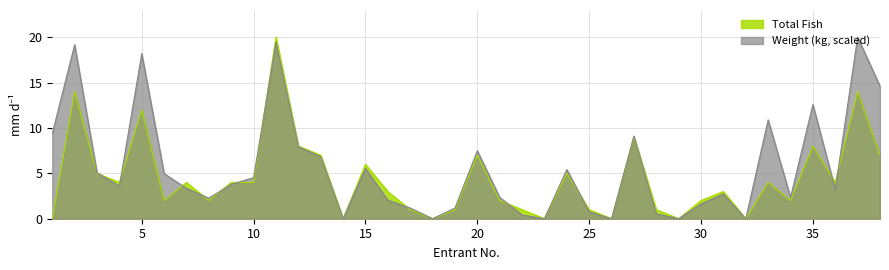

Reading left to right, transcribe all the data shown in this chart.

Total Fish: 0.0	14.0	5.0	4.0	12.0	2.0	4.0	2.0	4.0	4.0	20.0	8.0	7.0	0.0	6.0	3.0	1.0	0.0	1.0	7.0	2.0	1.0	0.0	5.0	1.0	0.0	9.0	1.0	0.0	2.0	3.0	0.0	4.0	2.0	8.0	4.0	14.0	7.0
Weight (kg): 9.4	19.2	5.1	3.6	18.2	5.0	3.3	2.3	3.8	4.5	19.5	7.9	6.8	0.0	5.5	2.0	1.2	0.0	1.2	7.5	2.4	0.4	0.0	5.4	0.8	0.0	9.1	0.5	0.0	1.6	2.7	0.0	10.9	2.4	12.6	3.2	20.0	14.6